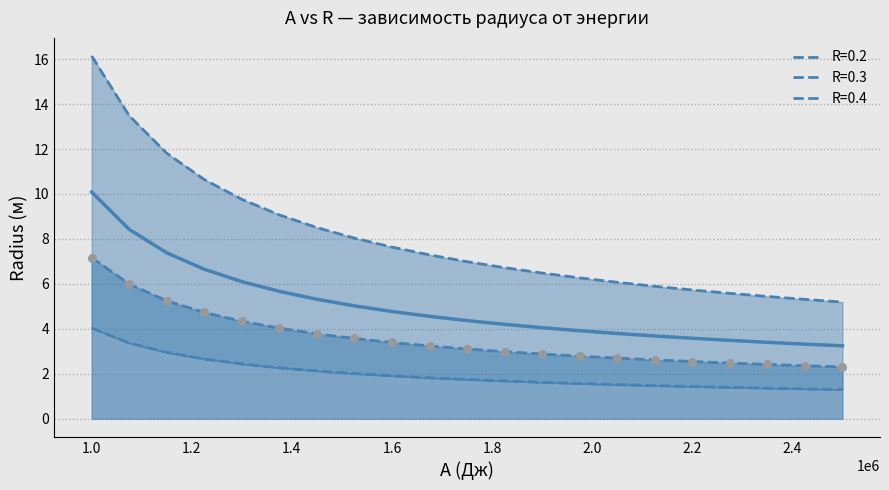

At how many categories does at least one series exceed 15?

1